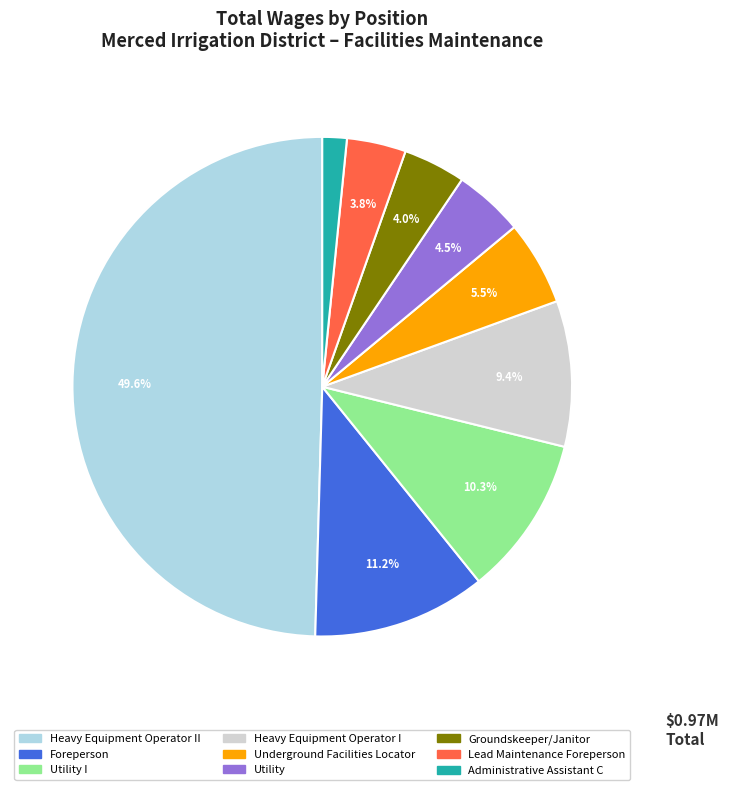

To the nearest percent, what is the average slice percentage?

11%